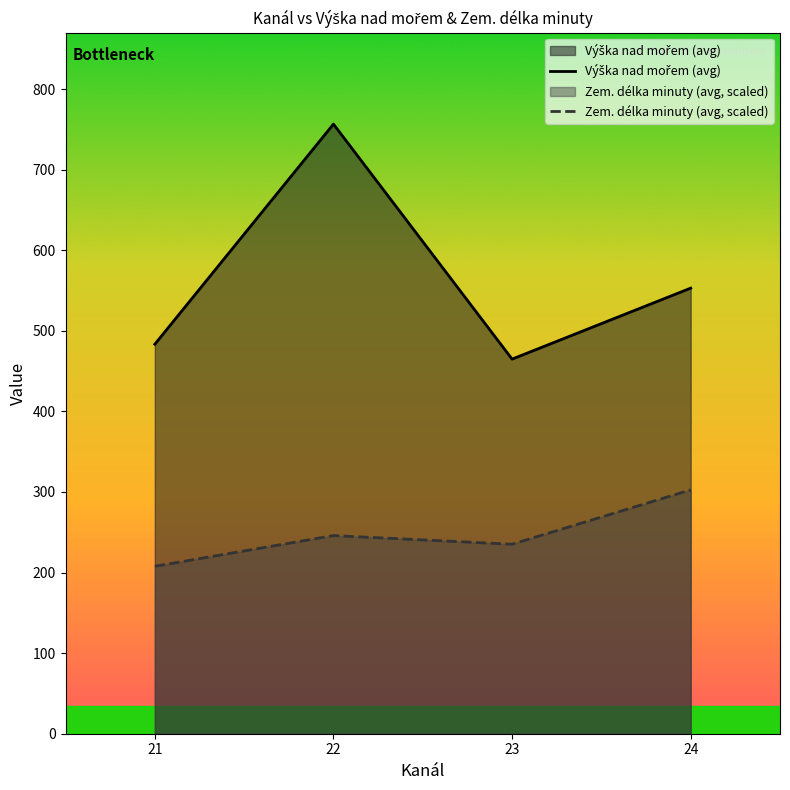

How many distinct data groups are displayed?

2